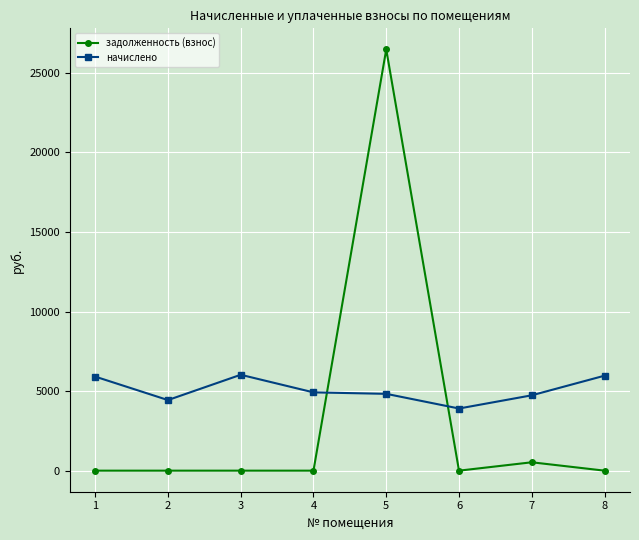

Which series changed the most between 7 and 8?

начислено